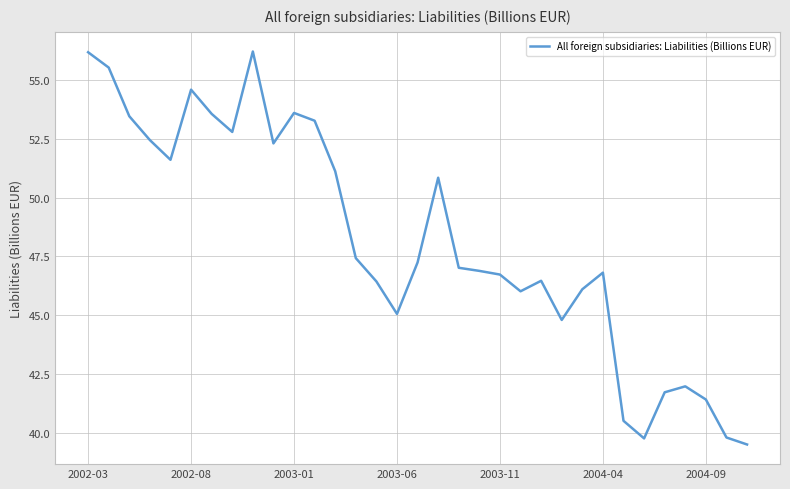

What is the smallest value displayed?

39.5